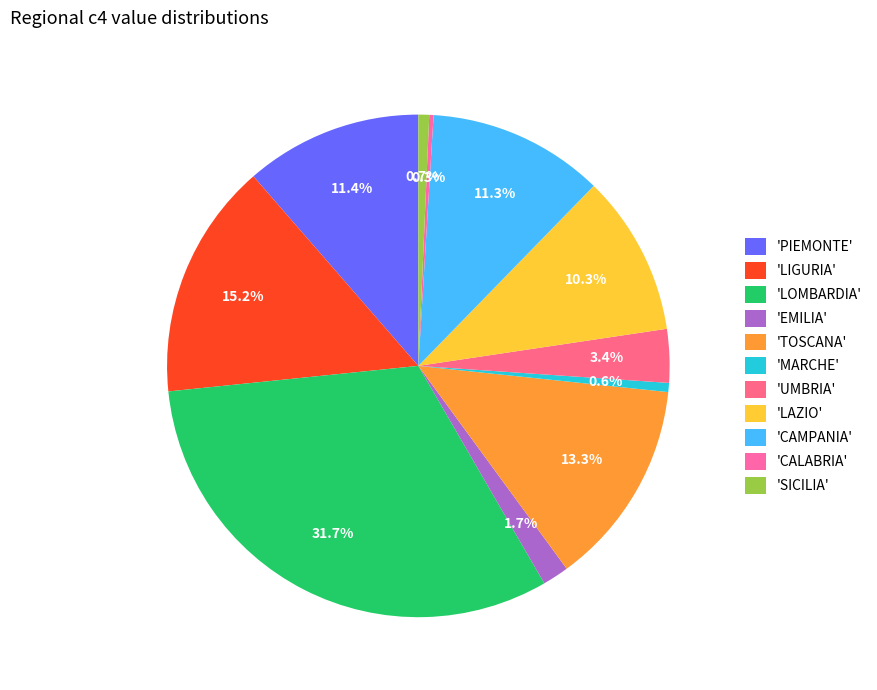

How many segments does this pie chart have?

11